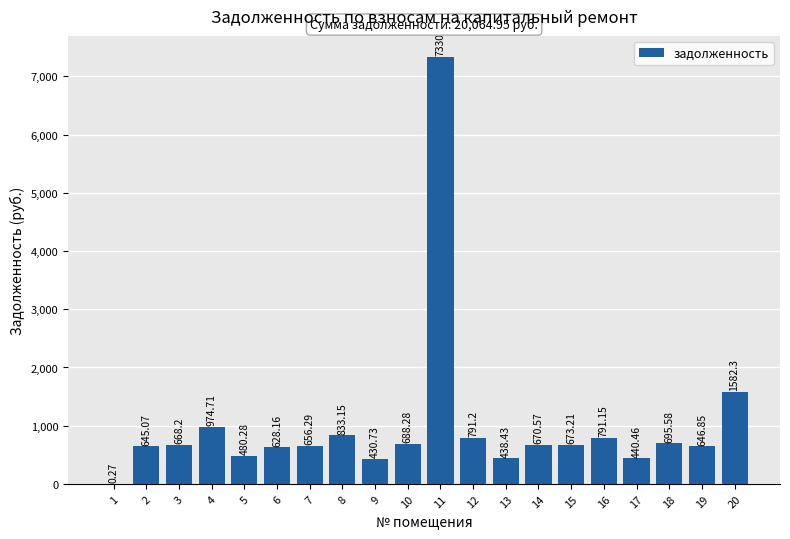

What is the sum of the values at 20 and 2?

2227.4